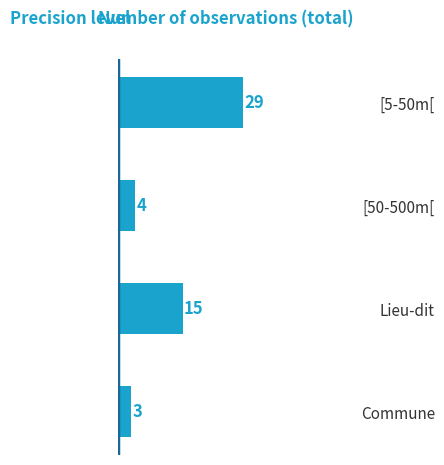

True or false: the data shows 3 at Commune.

True